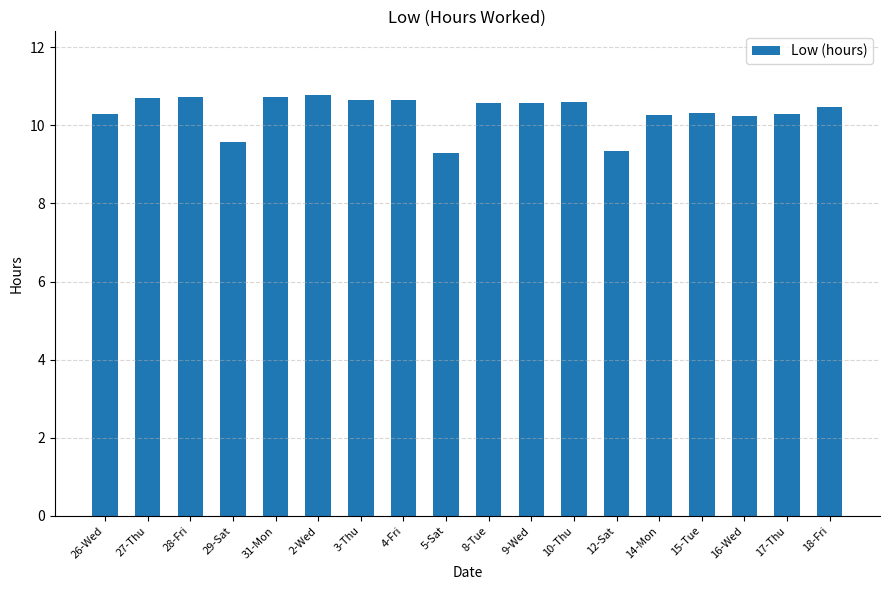

The value at 28-Fri is 10.7. True or false?

True